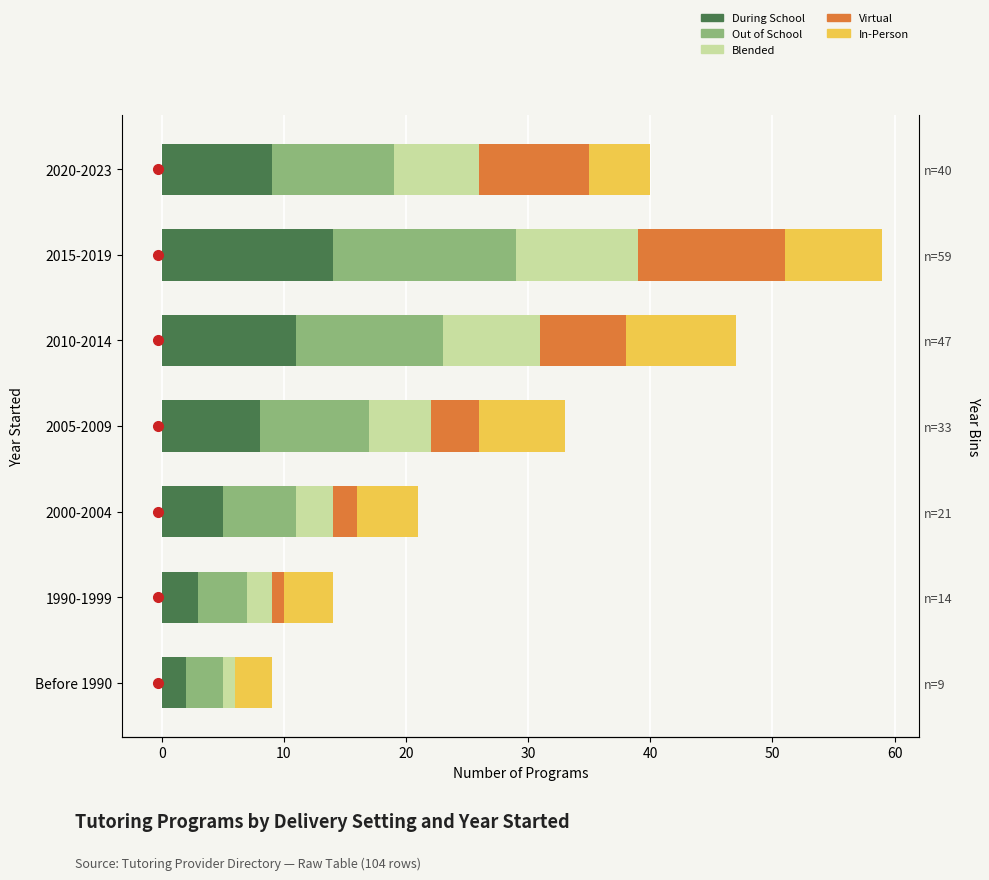

How many Blended values are between 2 and 8?

5